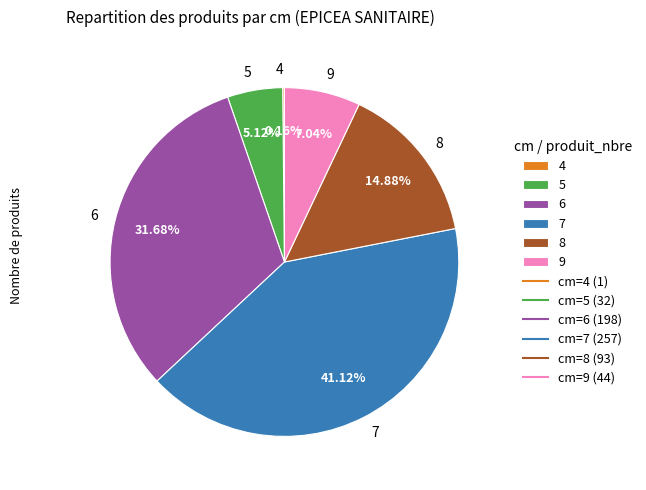

Do 9 and 7 together represent more than half of the pie?

No